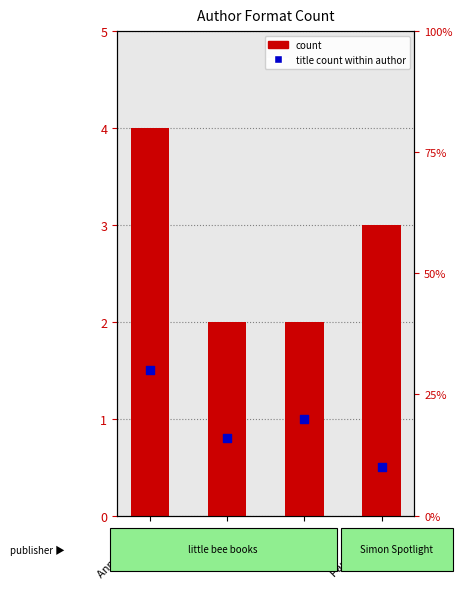

At which category is the sum across all series the highest?

Anne Wynter